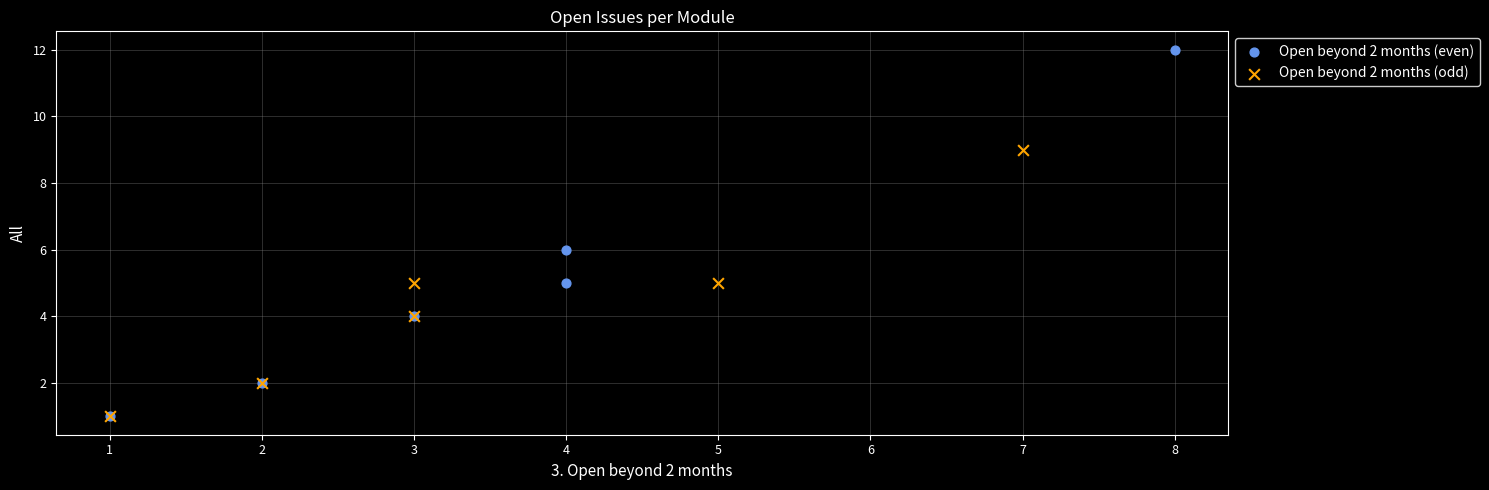

Which series reaches the maximum Y coordinate?

Open beyond 2 months (even)